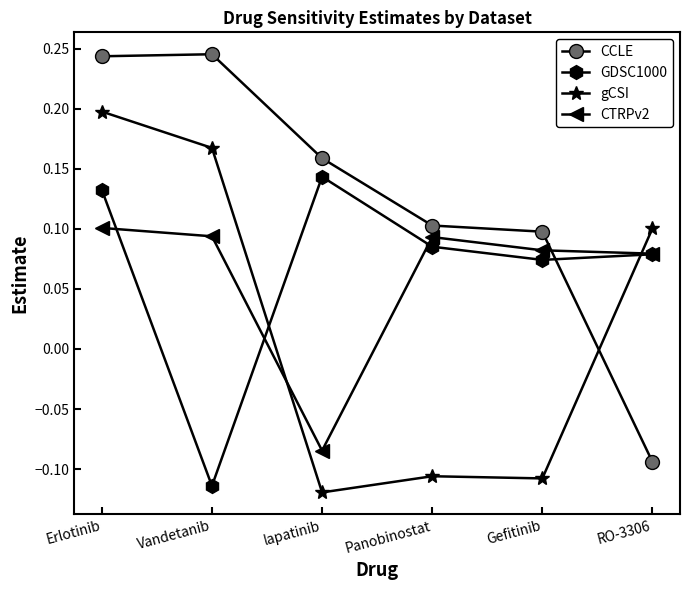

What is the label of the 5th point from the left?

Gefitinib